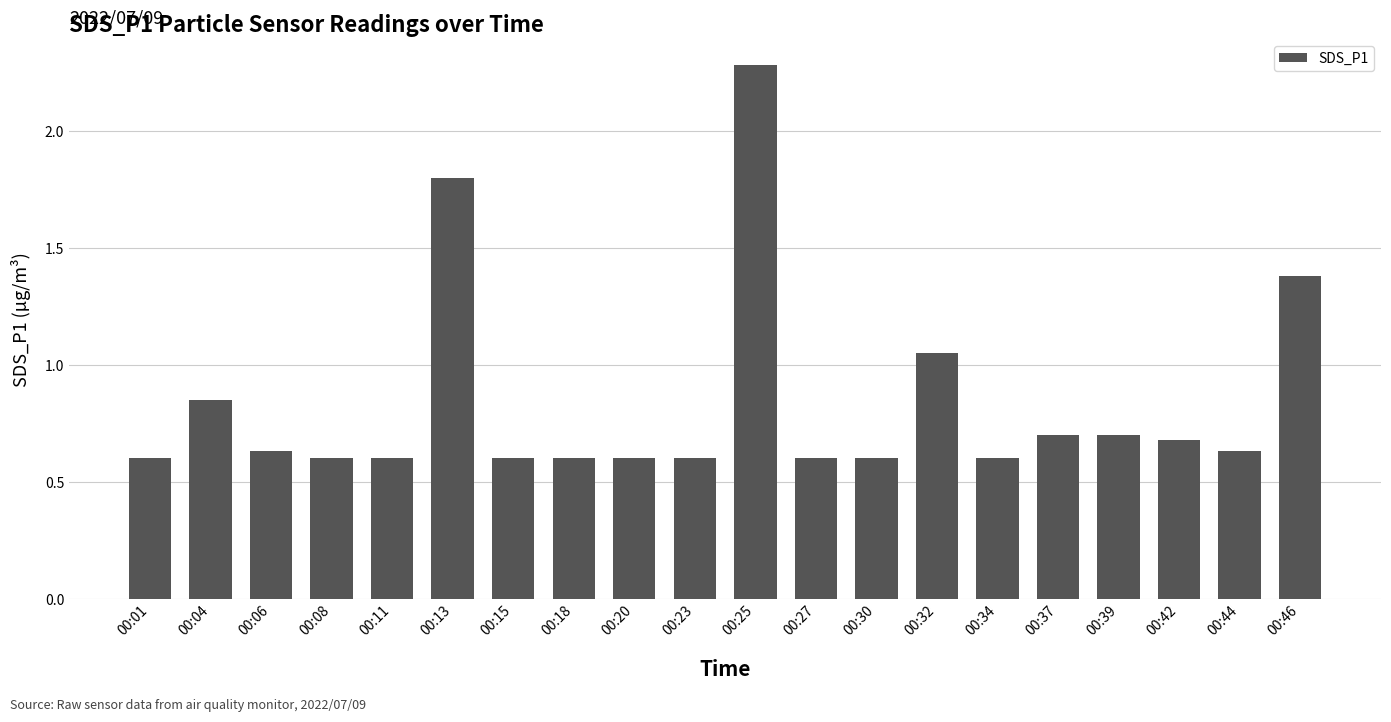

At which category does the chart reach its peak across all series?

00:25